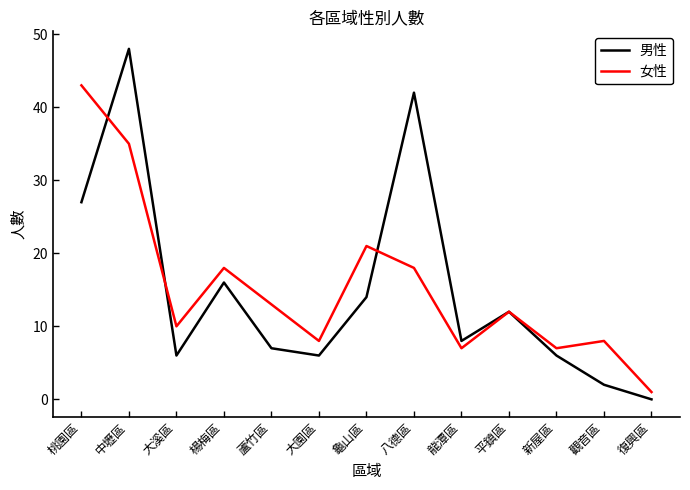

What is the total value across all series at 大園區?

14